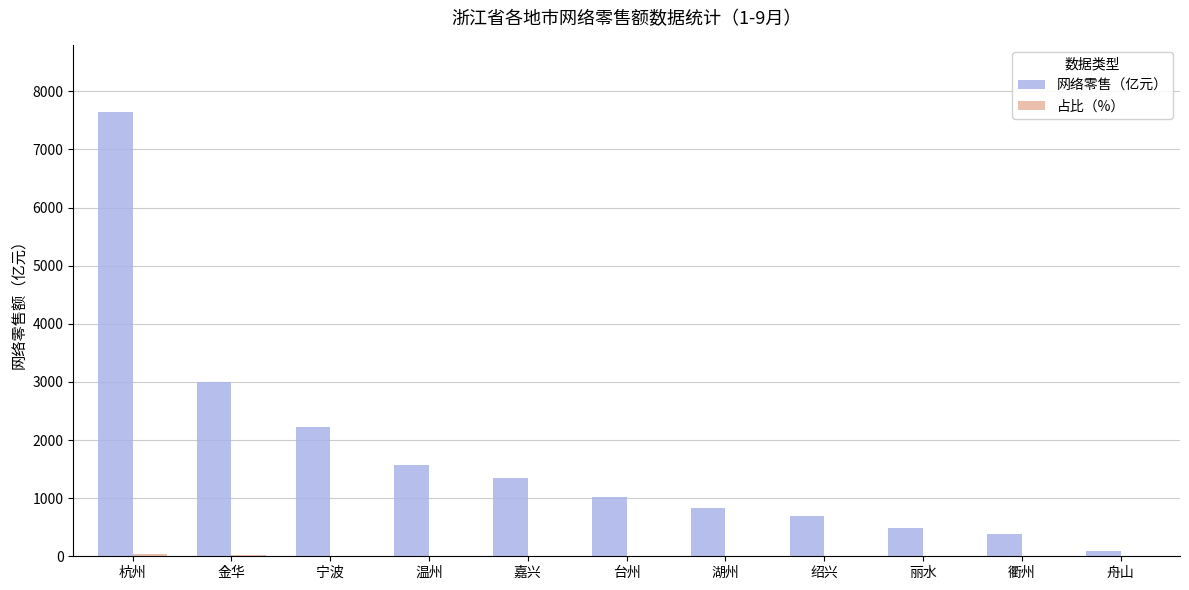

Which series has the widest spread of values?

网络零售（亿元）